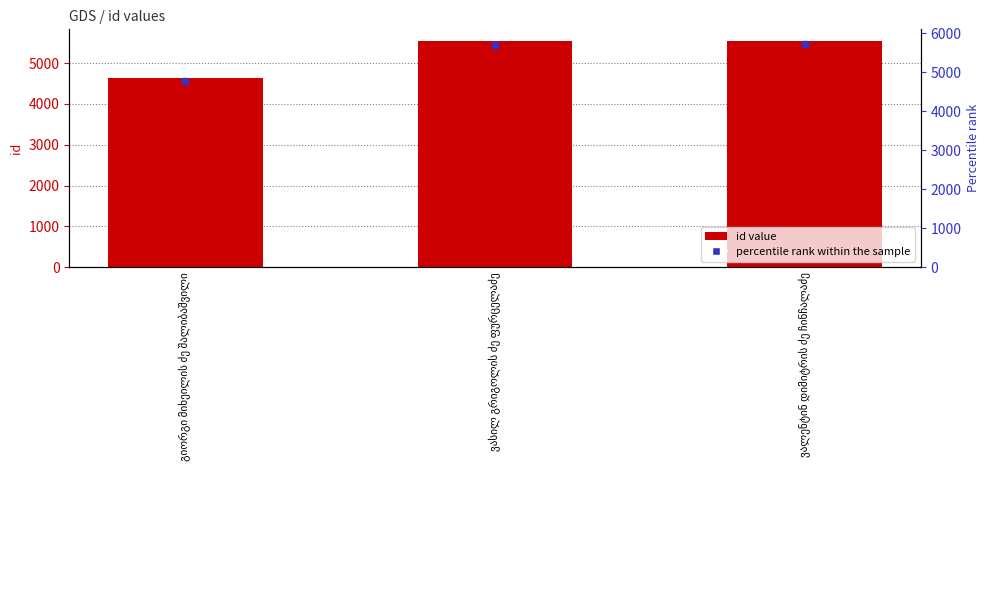

Count the number of values greater than 5534.

1